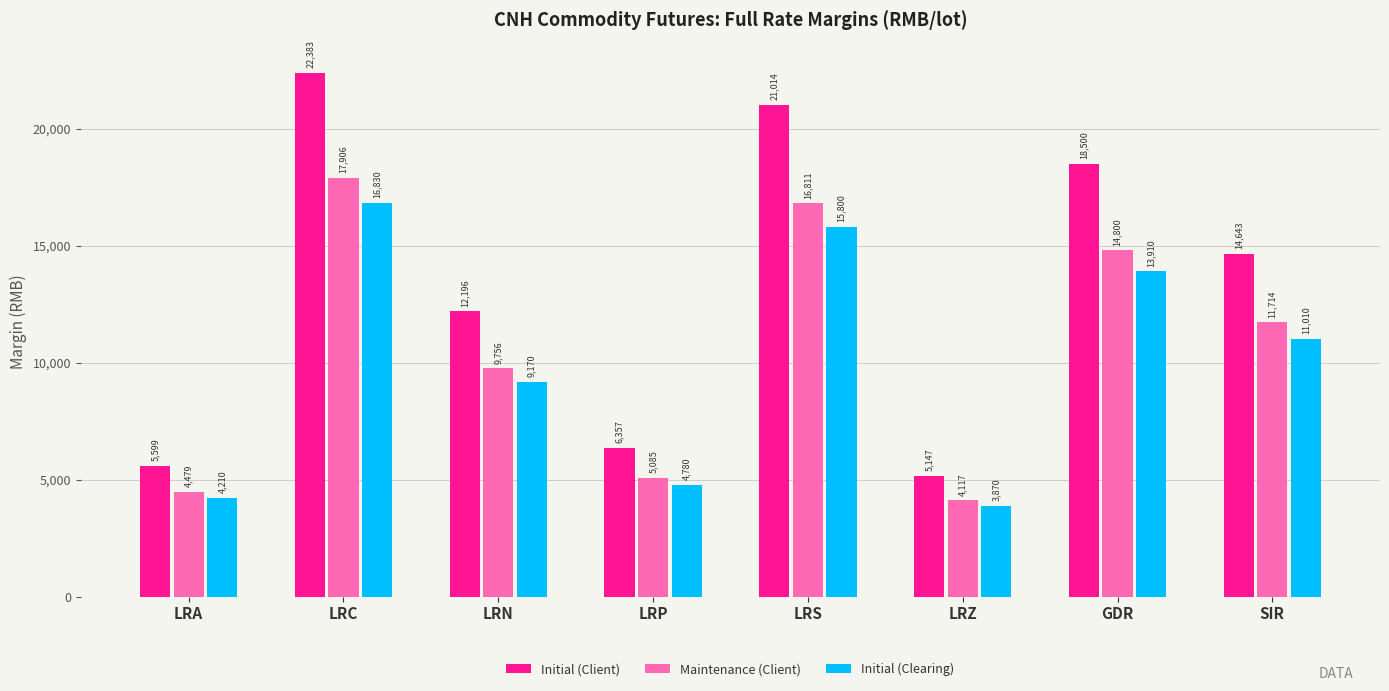

What is the label of the 6th bar from the left?

LRZ